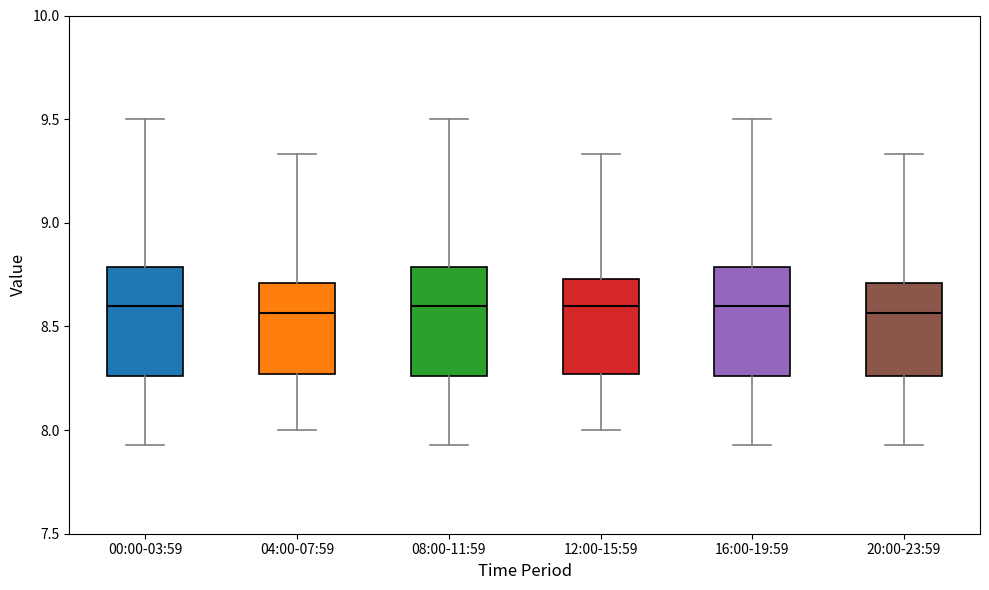

Reading left to right, read every box against the y-axis: the position of its median line, the range the box covers, and the ends of its whiskers. The values are not printed on the chart, so give them approximately, as read against the axis.

00:00-03:59: median 8.60, box 8.25 to 8.80, whiskers 7.95 to 9.50
04:00-07:59: median 8.55, box 8.25 to 8.70, whiskers 8.00 to 9.35
08:00-11:59: median 8.60, box 8.25 to 8.80, whiskers 7.95 to 9.50
12:00-15:59: median 8.60, box 8.25 to 8.75, whiskers 8.00 to 9.35
16:00-19:59: median 8.60, box 8.25 to 8.80, whiskers 7.95 to 9.50
20:00-23:59: median 8.55, box 8.25 to 8.70, whiskers 7.95 to 9.35